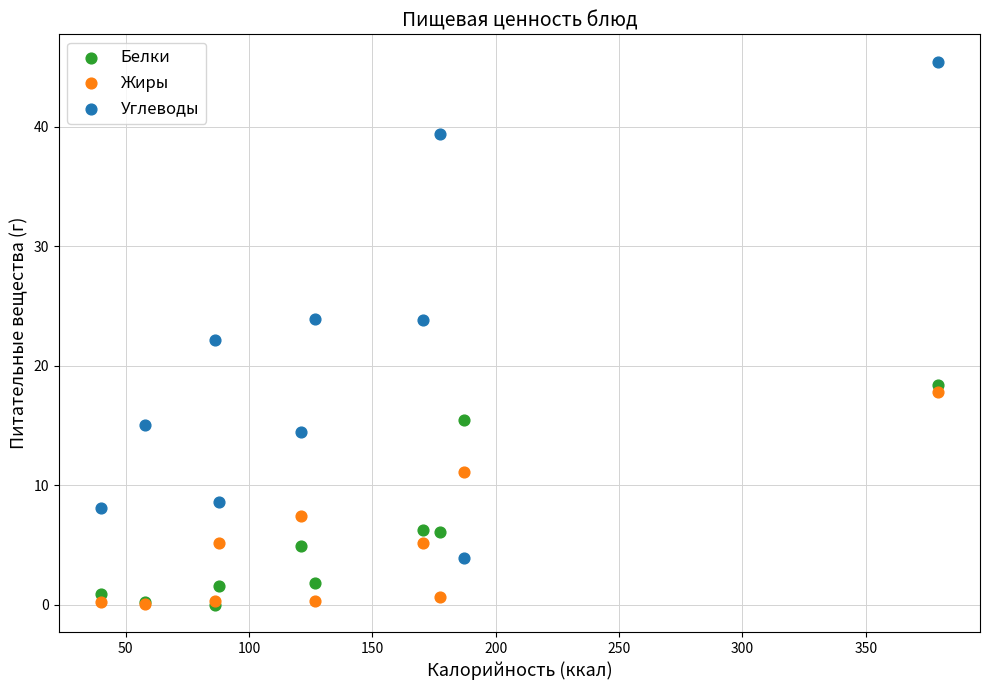

What are all the series names shown in the legend?

Белки, Жиры, Углеводы